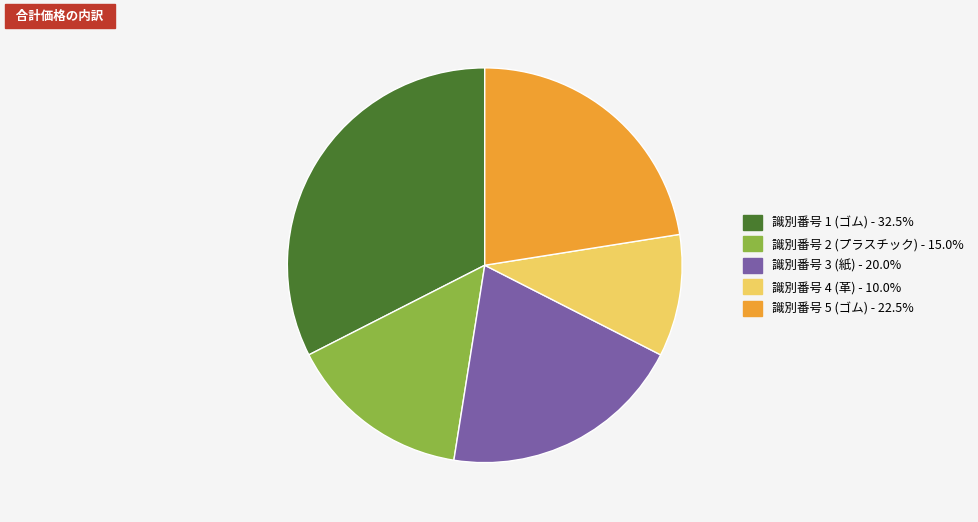

Approximately how many times larger is the value at 識別番号 1 (ゴム) compared to 識別番号 4 (革)?

3.2